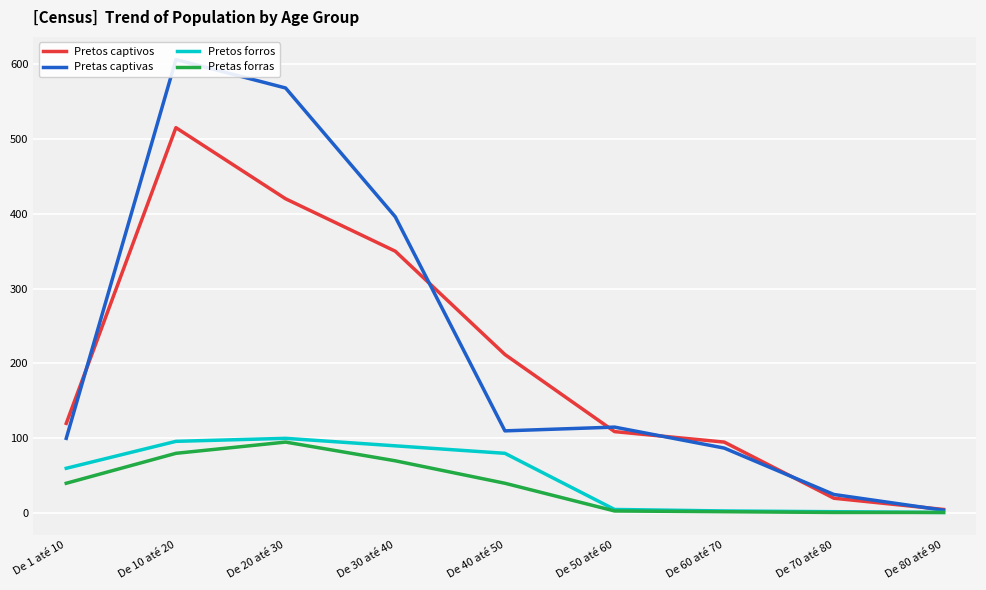

What is the average value of the Pretas forras series?

37